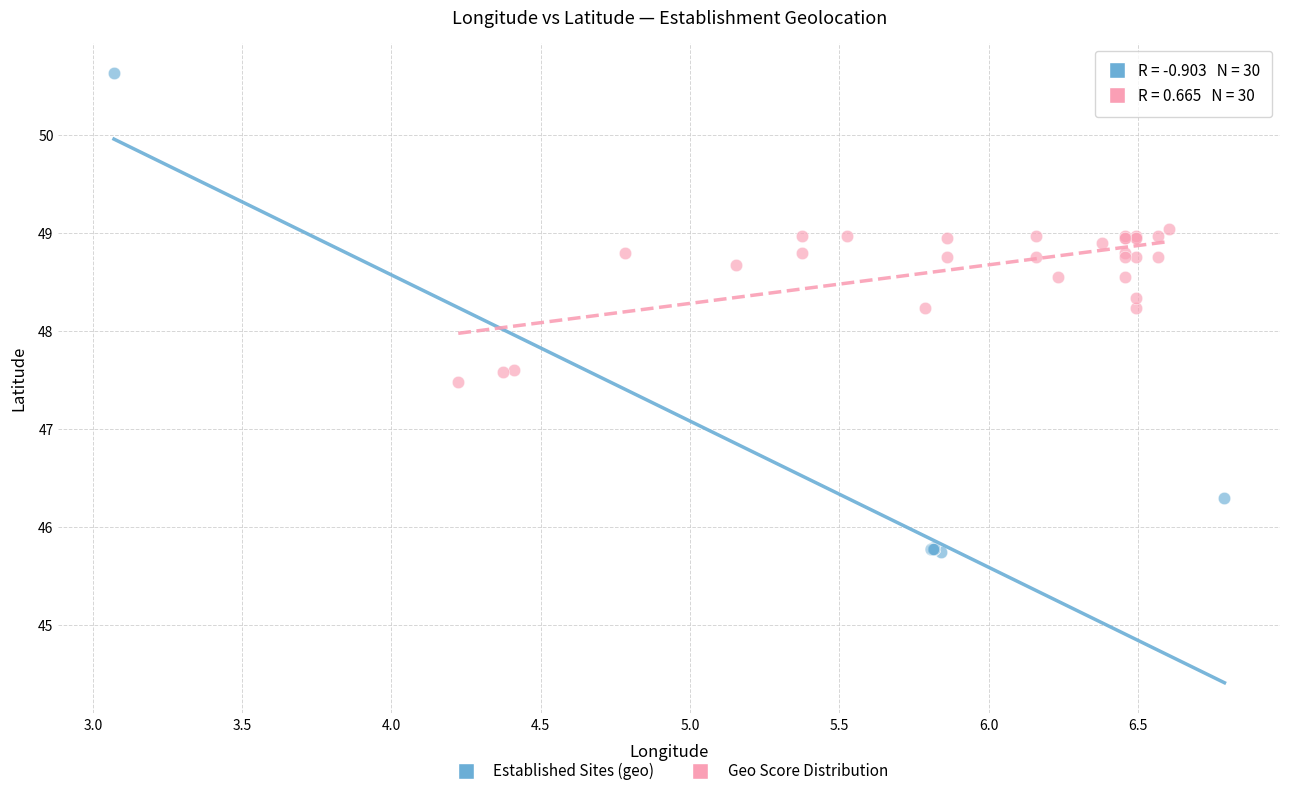

Which series has the widest spread of Y values?

Established Sites (geo)